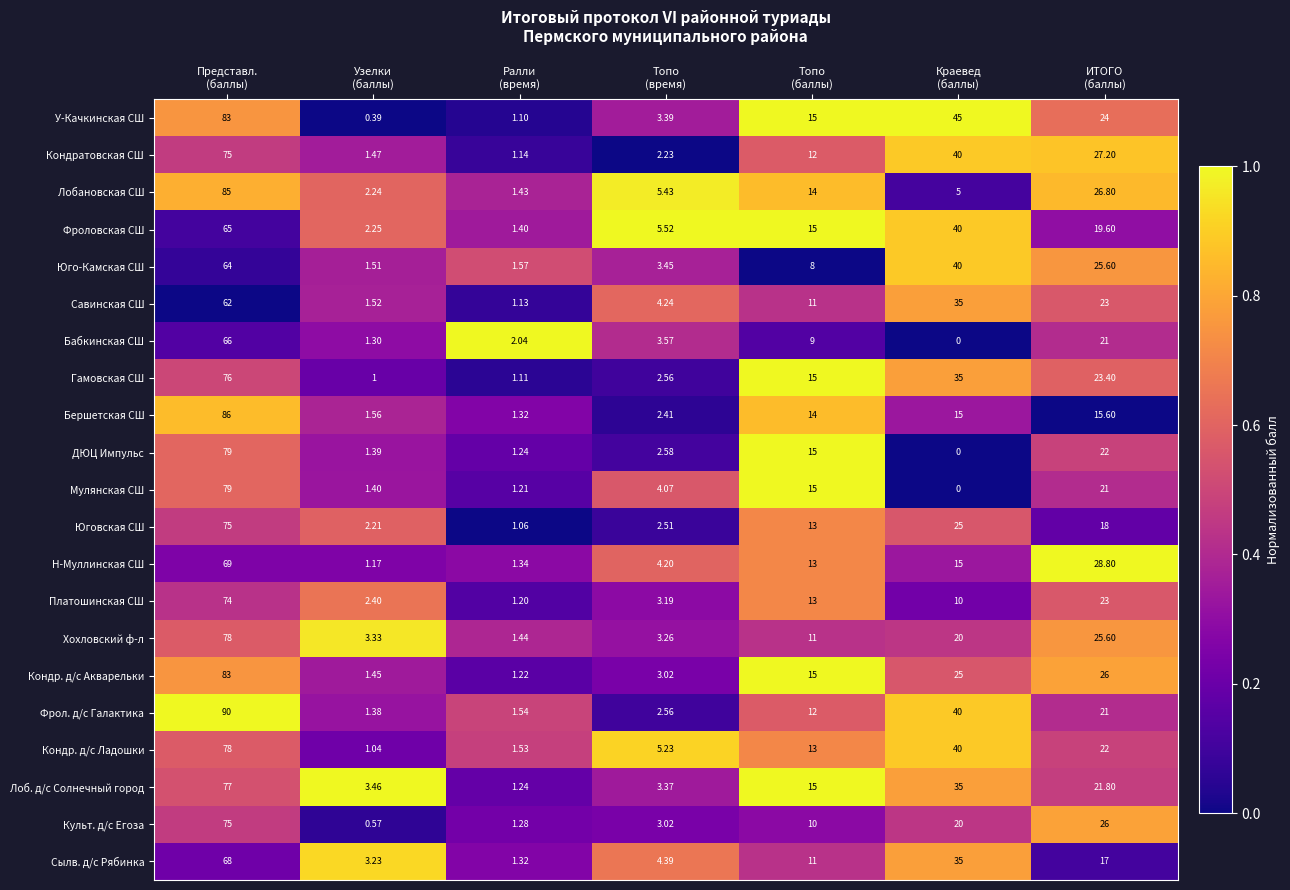

At which category is the sum across all series the highest?

Представл.
(баллы)